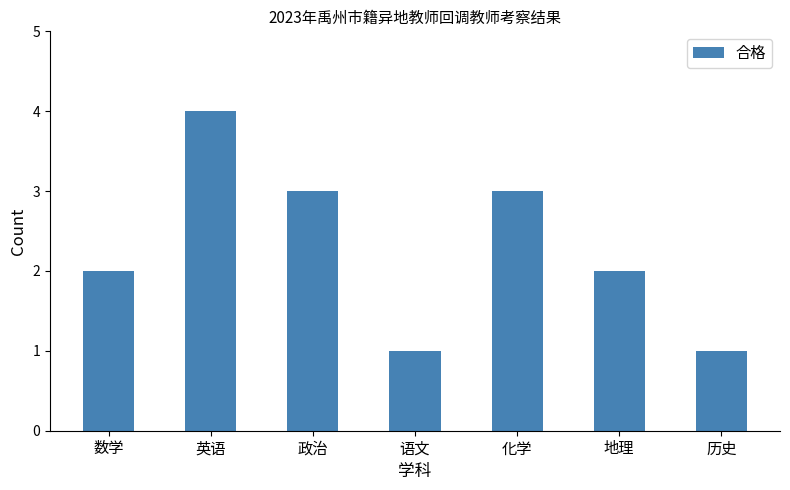

Which has a higher value, 历史 or 地理?

地理